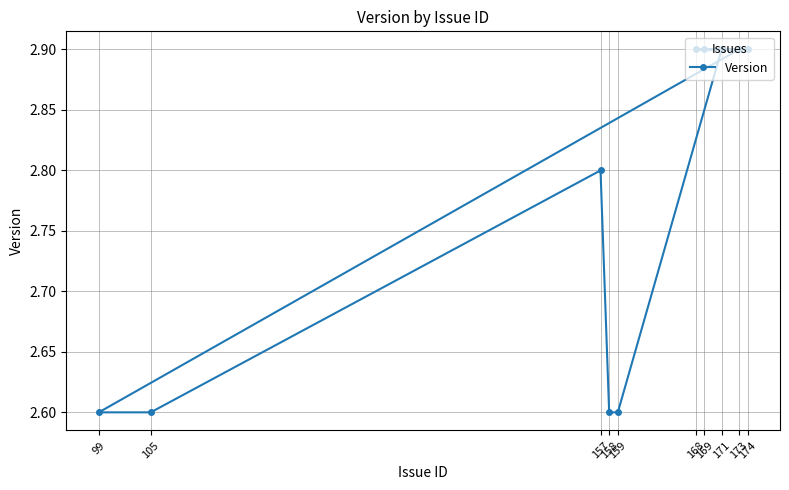

Reading left to right, list all the values displayed in this chart.

99=2.6	105=2.6	157=2.8	158=2.6	159=2.6	168=2.9	169=2.9	171=2.9	173=2.9	174=2.9